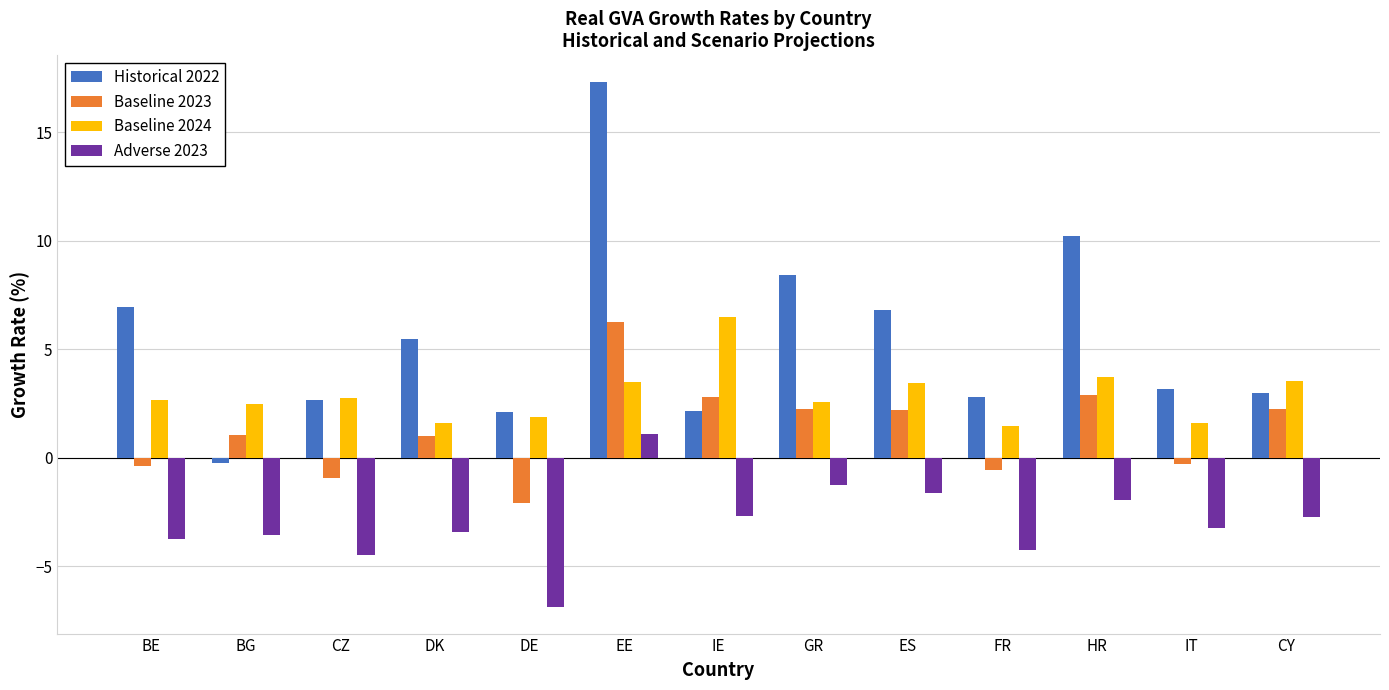

Where is Historical 2022 nearest to the value 8?

GR